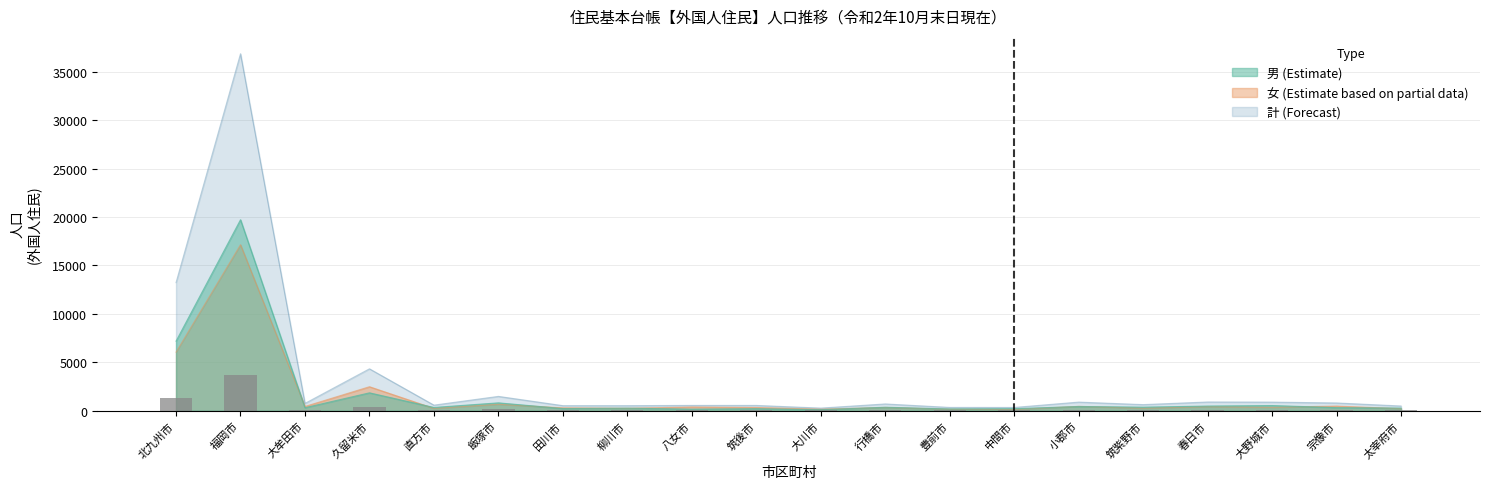

Does the chart contain any negative values?

No